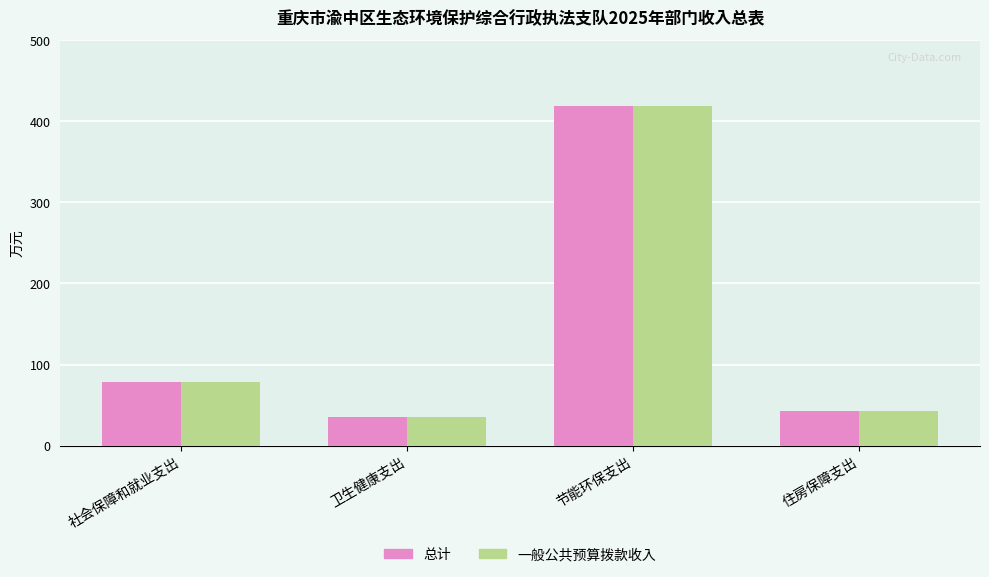

Does the chart contain any negative values?

No